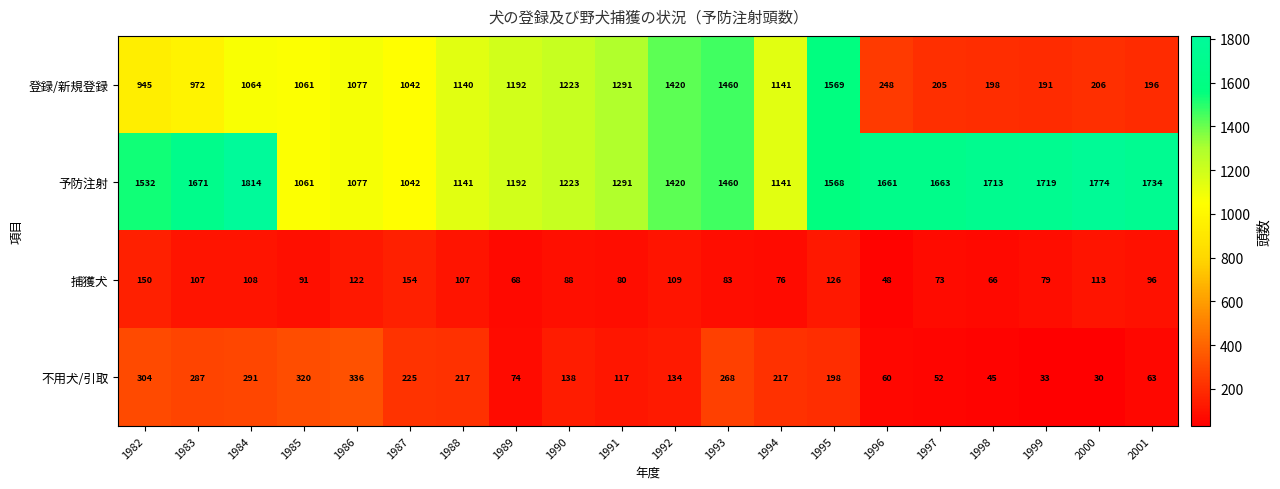

True or false: 予防注射 has a value of 1386 at 1985.

False